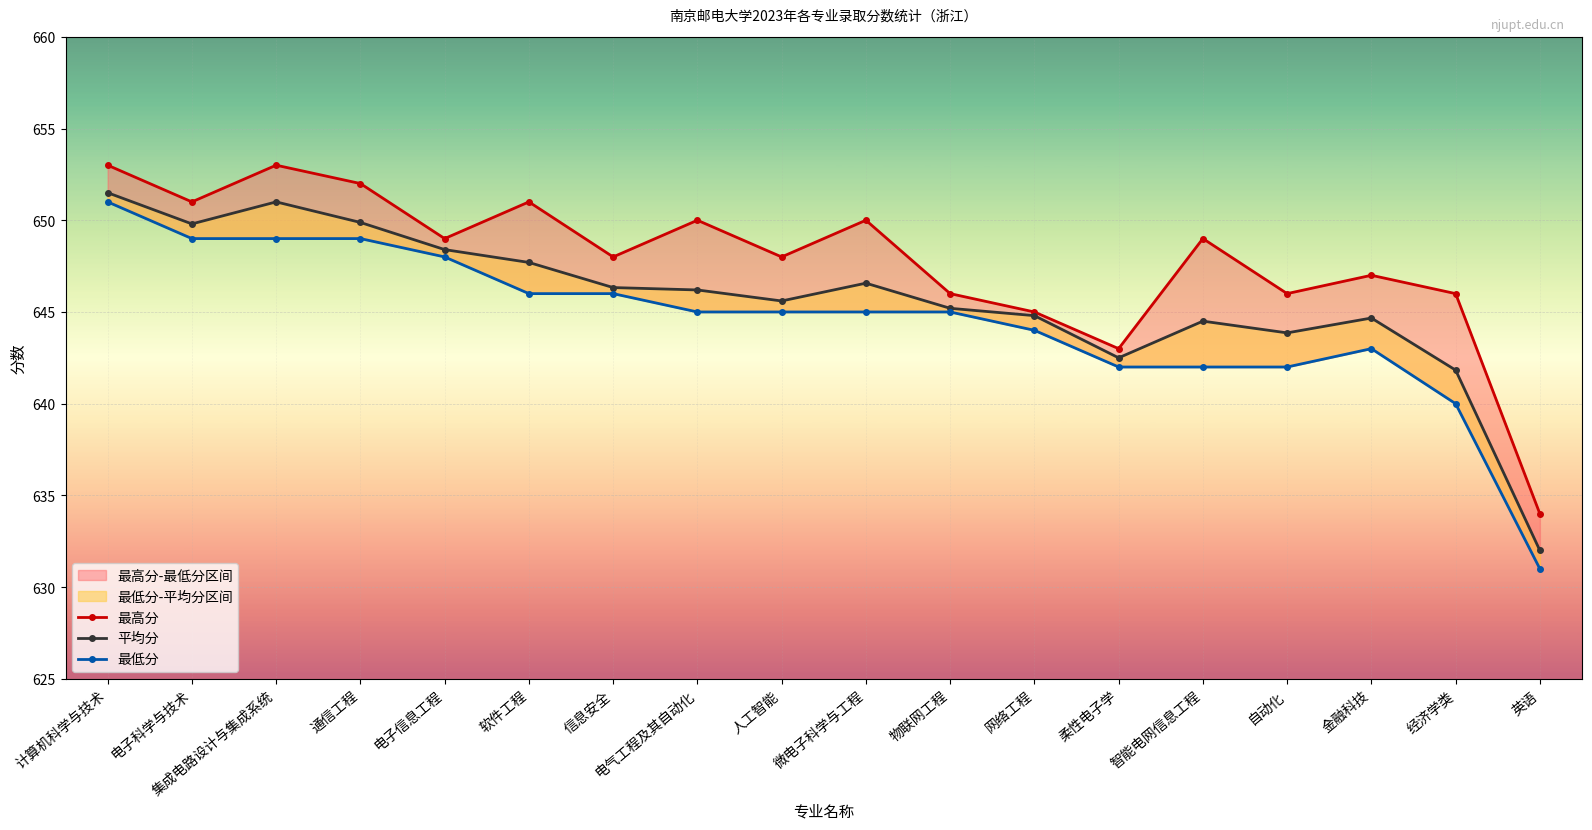

At which category is the sum across all series the highest?

计算机科学与技术